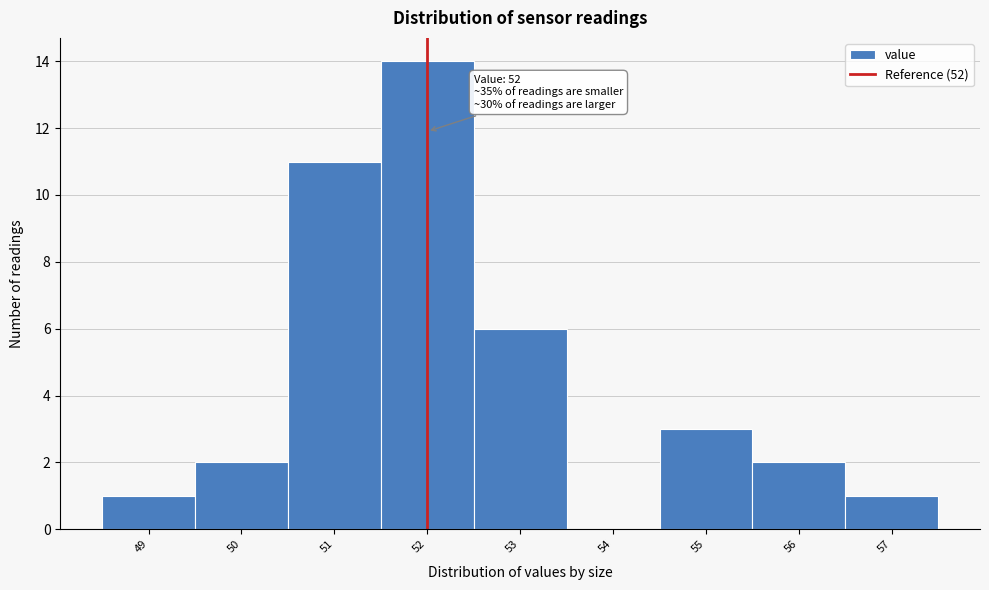

Which range on the x-axis has the tallest bar?

51.5 to 52.5